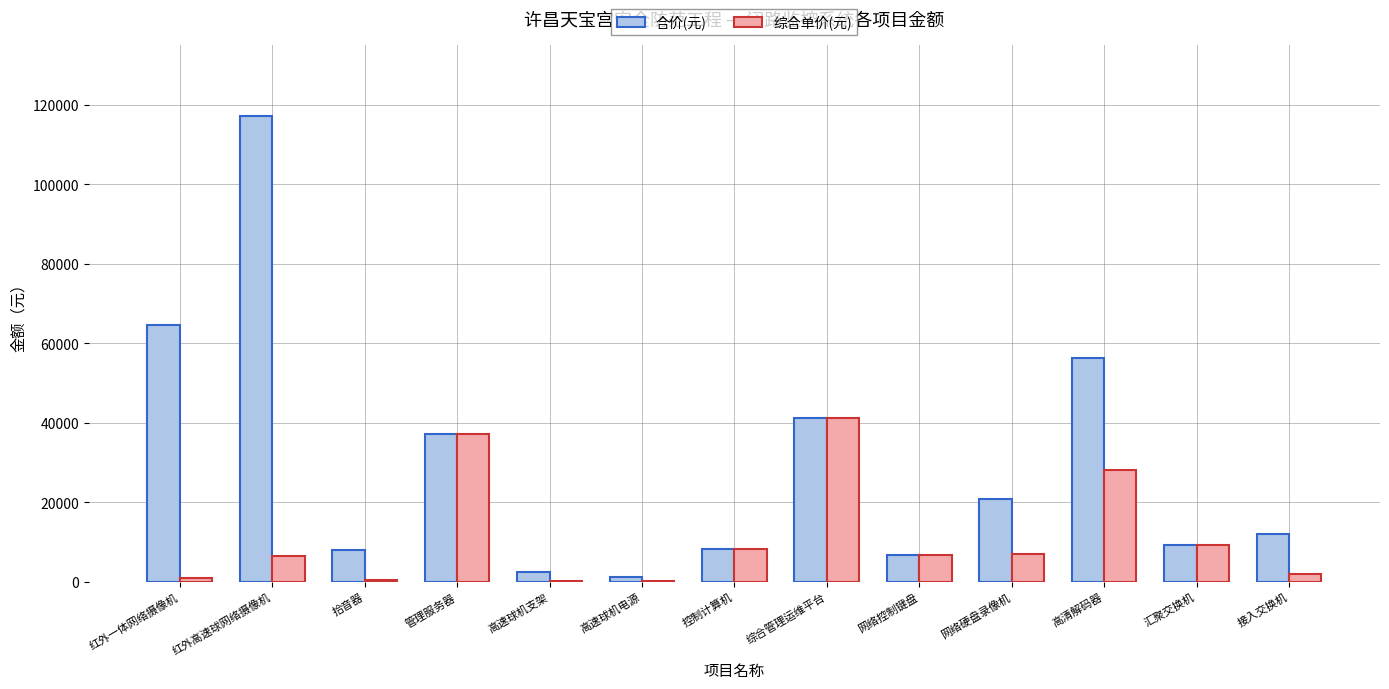

Which category has the highest value across all series?

红外高速球网络摄像机